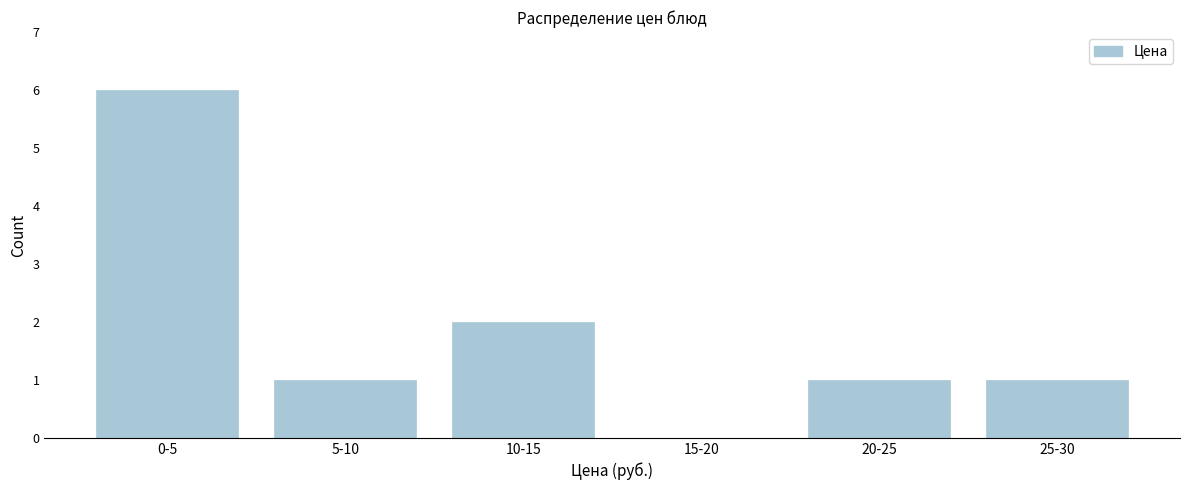

Reading left to right, list all the values displayed in this chart.

0-5=6	5-10=1	10-15=2	15-20=0	20-25=1	25-30=1